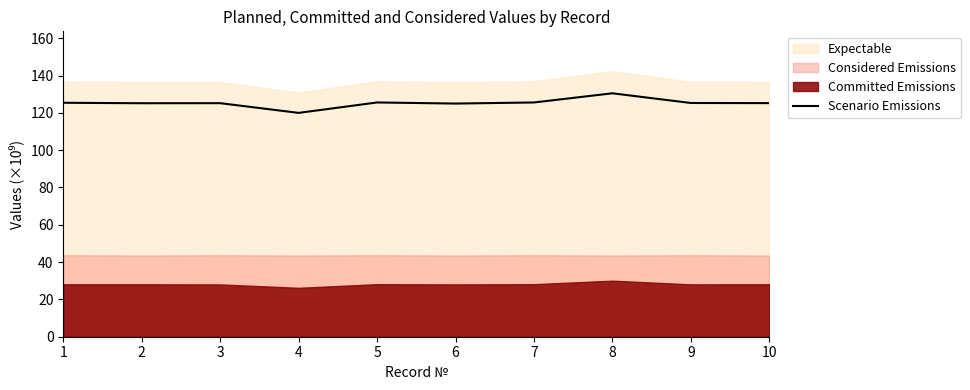

How many lines are shown in the chart?

1